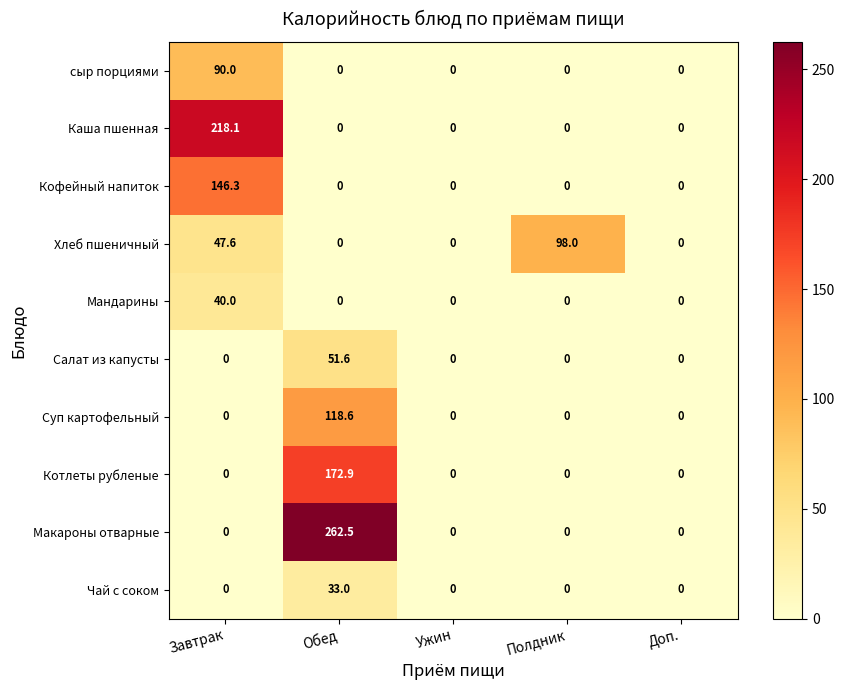

At which label does Суп картофельный reach its peak?

Обед